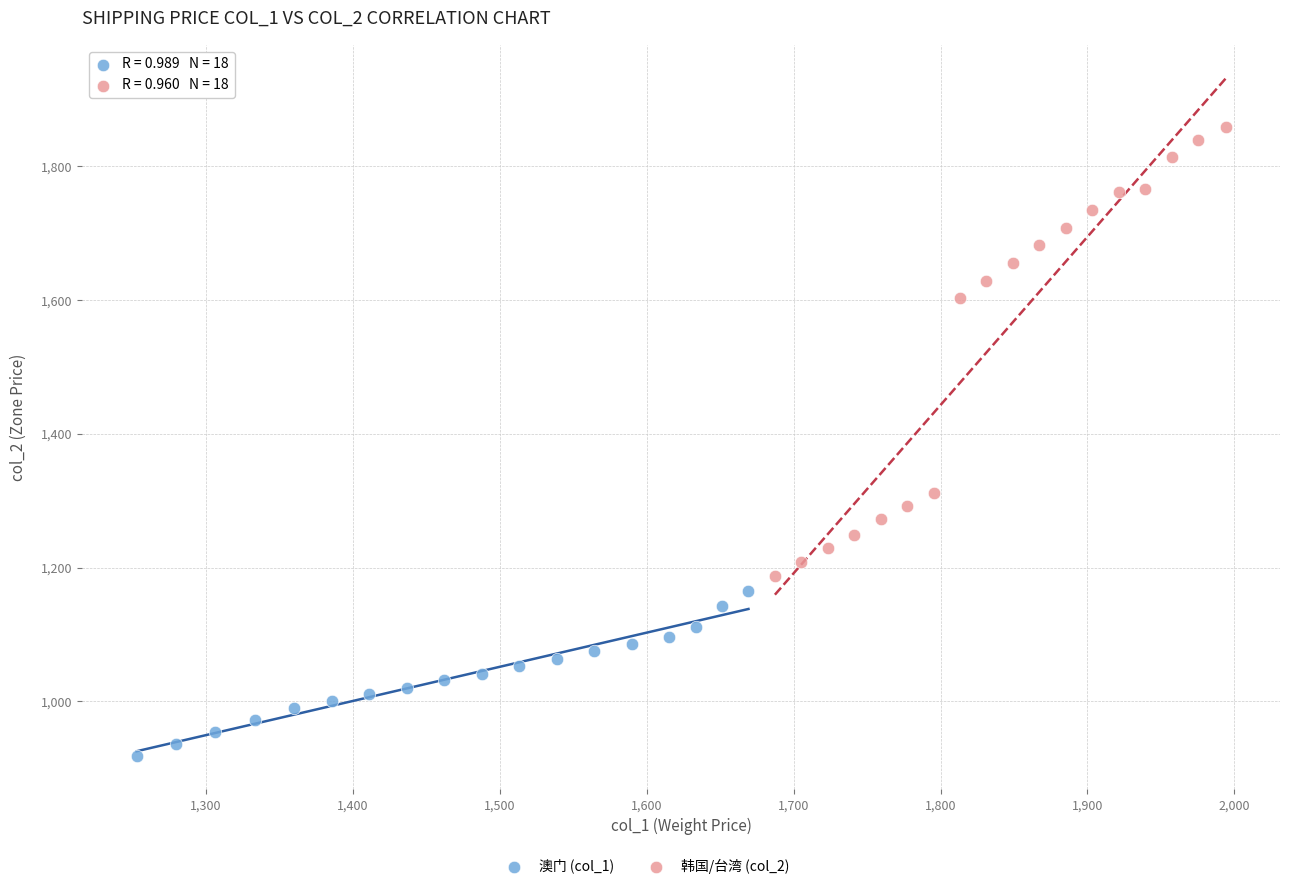

Which series reaches the maximum Y coordinate?

韩国/台湾 (col_2)